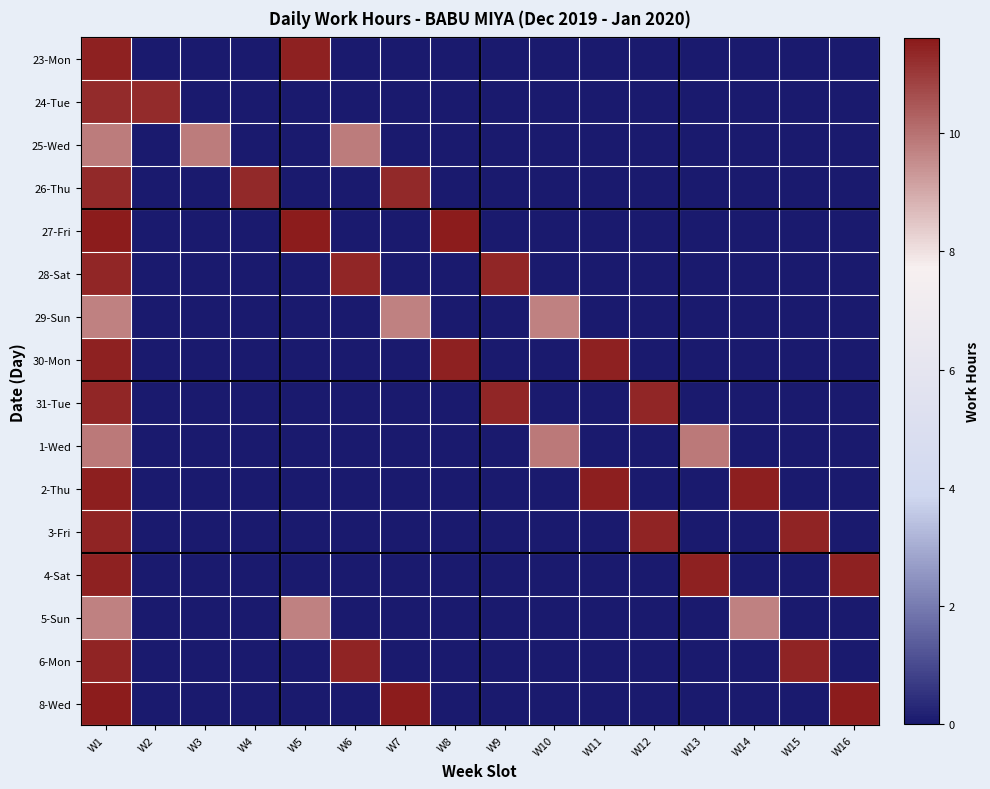

What is the total value across all series at W2?

11.3